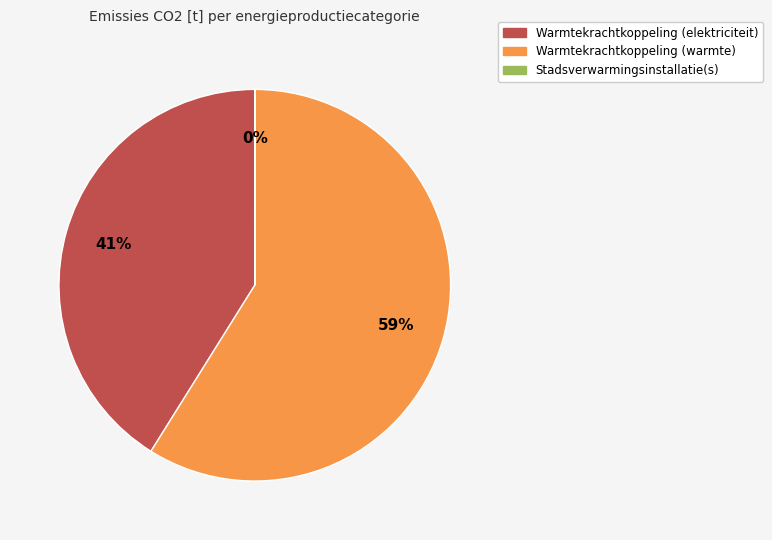

To the nearest percent, what is the difference between the largest and smallest slice percentages?

59%